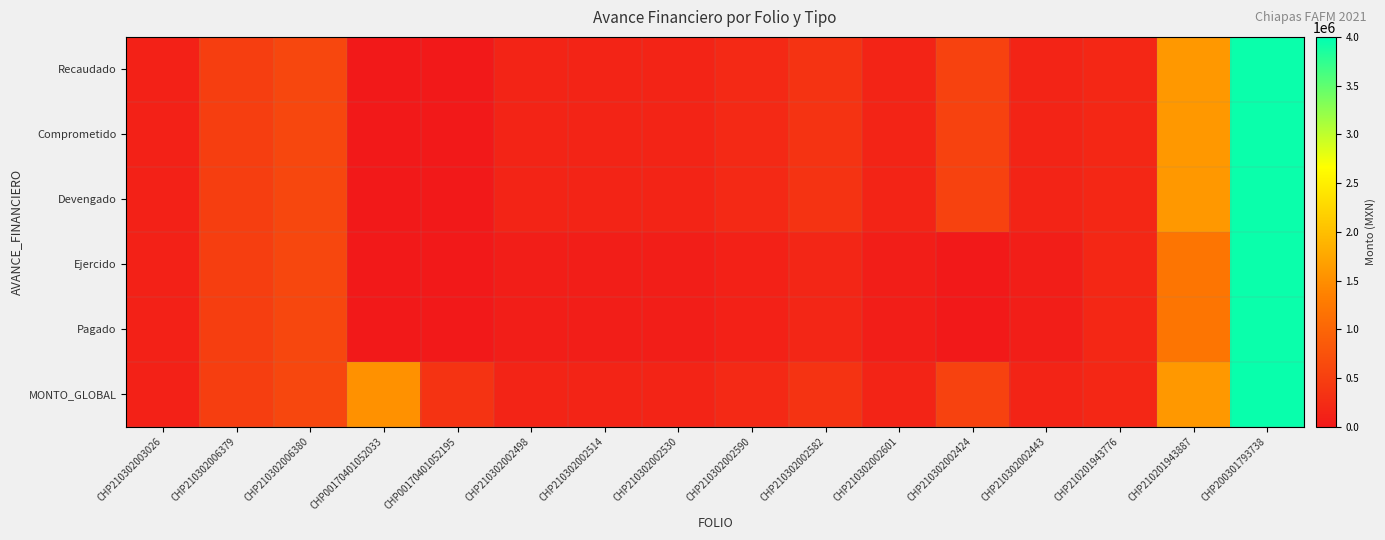

Between CHP00170401052033 and CHP200301793738, which series saw the biggest shift?

Recaudado